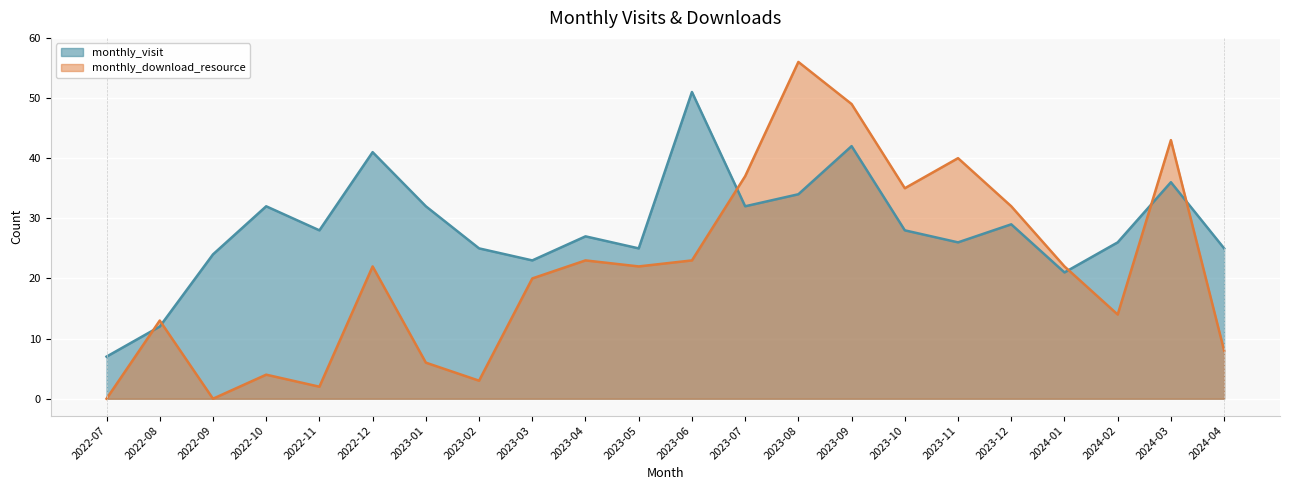

How many lines are shown in the chart?

2